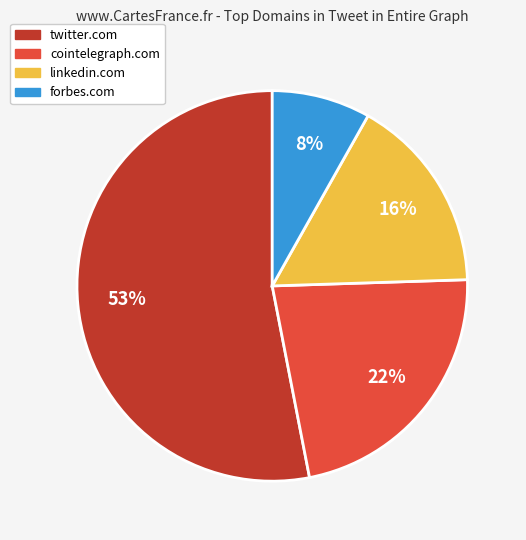

To the nearest percent, what is the difference between the largest and smallest slice percentages?

45%